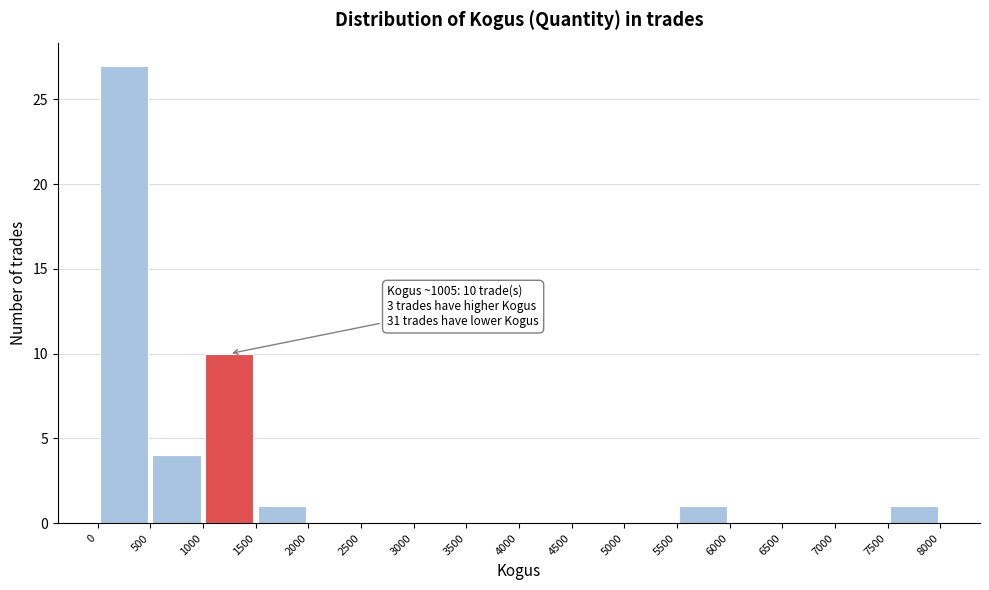

Over which range of the x-axis is the bar tallest?

0 to 500